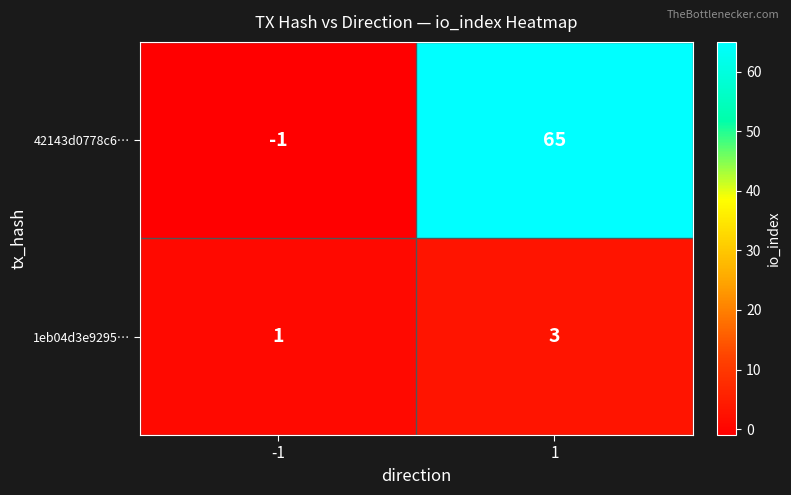

Which series has the largest total across all categories?

42143d0778c6…